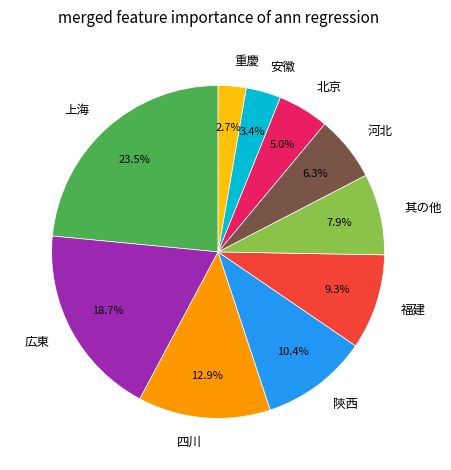

To the nearest percent, what portion does 重慶 represent?

3%